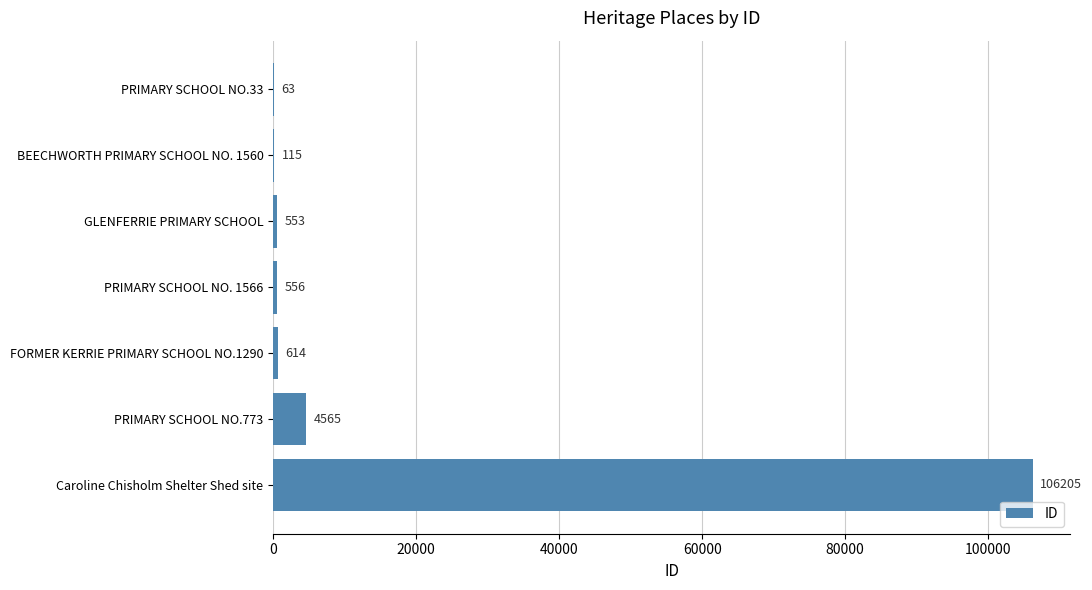

The value at PRIMARY SCHOOL NO.33 is 63. True or false?

True